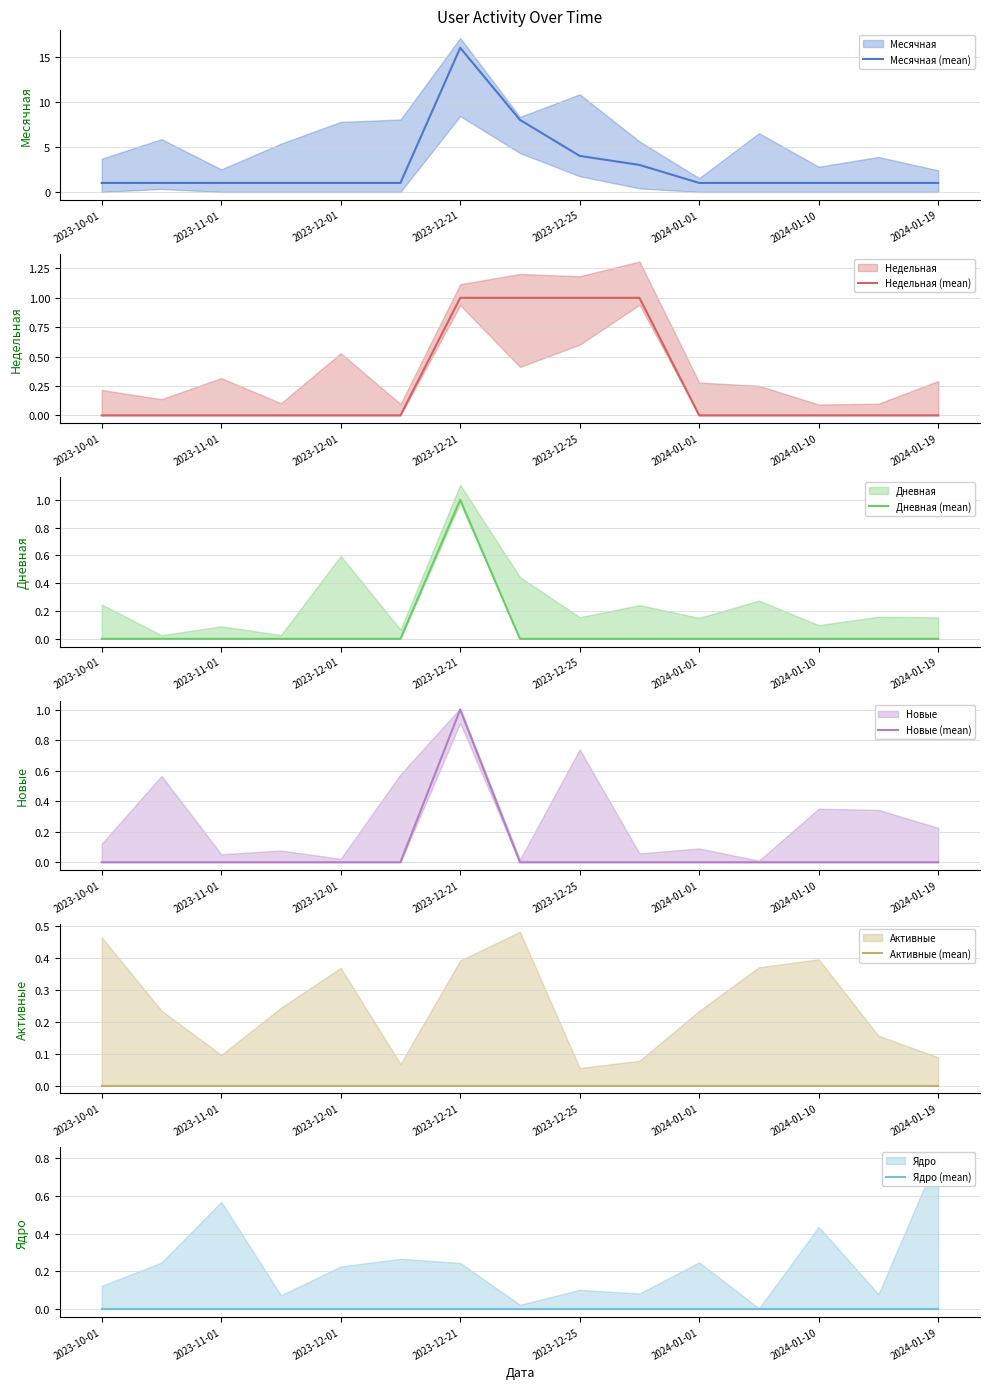

How many Новые (mean) values are between 0 and 1?

15